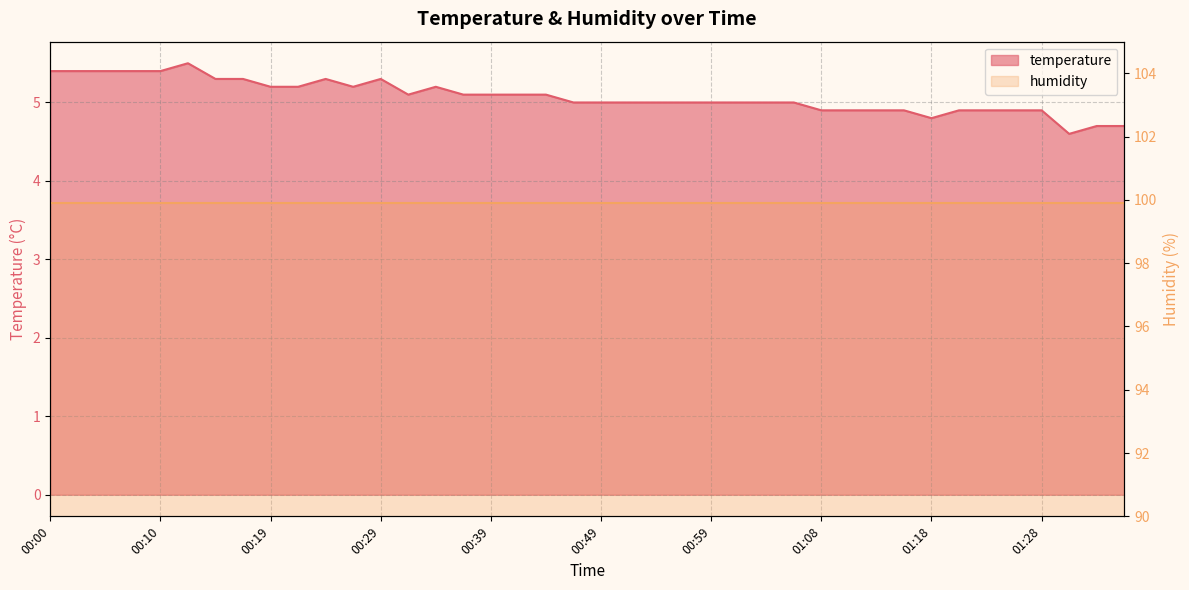

What is the change in value from 00:24 to 00:27?

-0.1